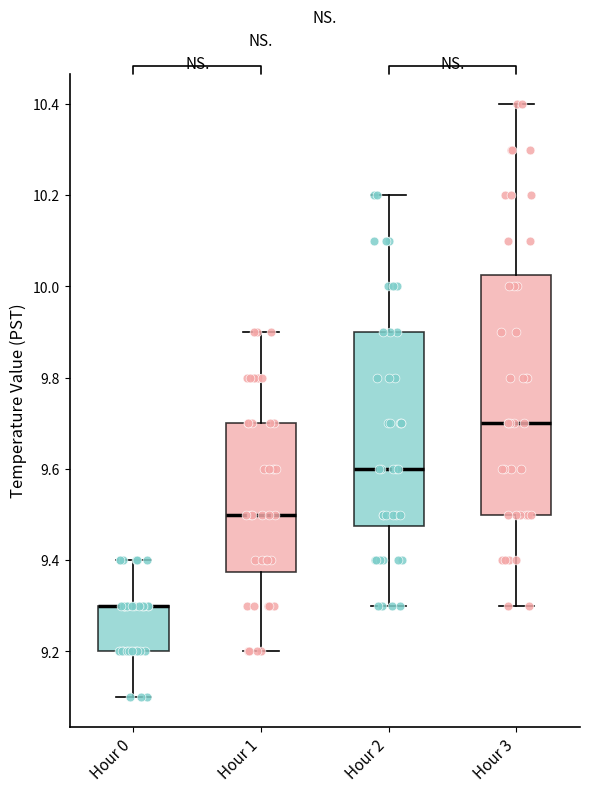

Where is the lower edge of the box for Hour 2 on the y-axis? The values are not printed on the chart, so give them approximately, as read against the axis.

9.48